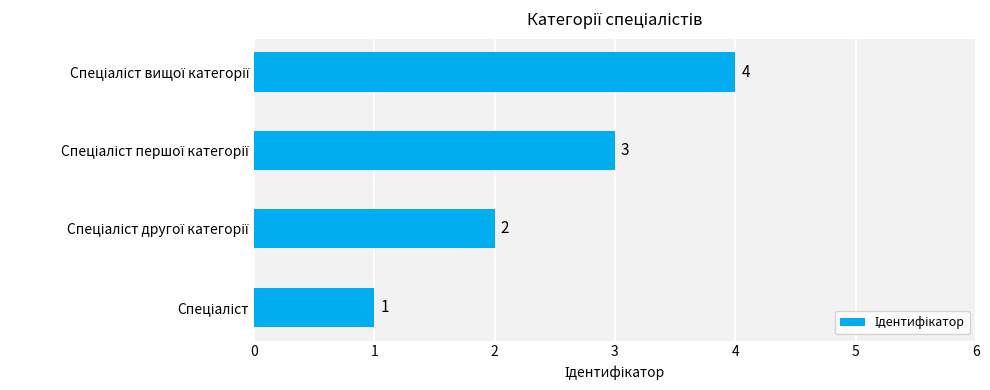

What is the greatest value displayed?

4